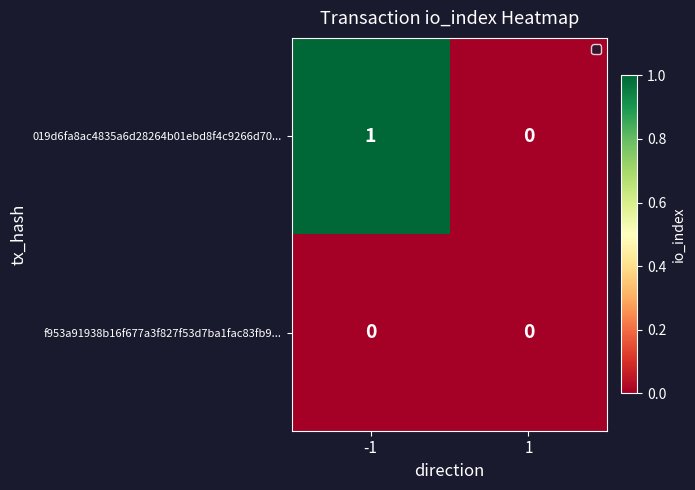

Which series has the largest range (max minus min)?

019d6fa8ac4835a6d28264b01ebd8f4c9266d70...